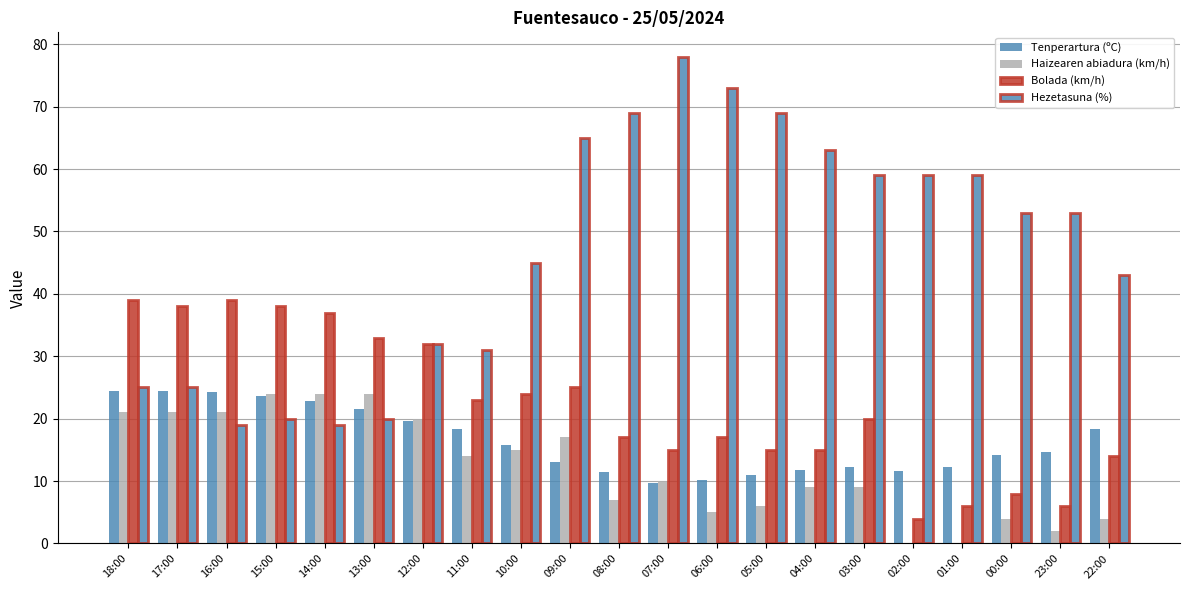

How many categories are shown in the chart?

21